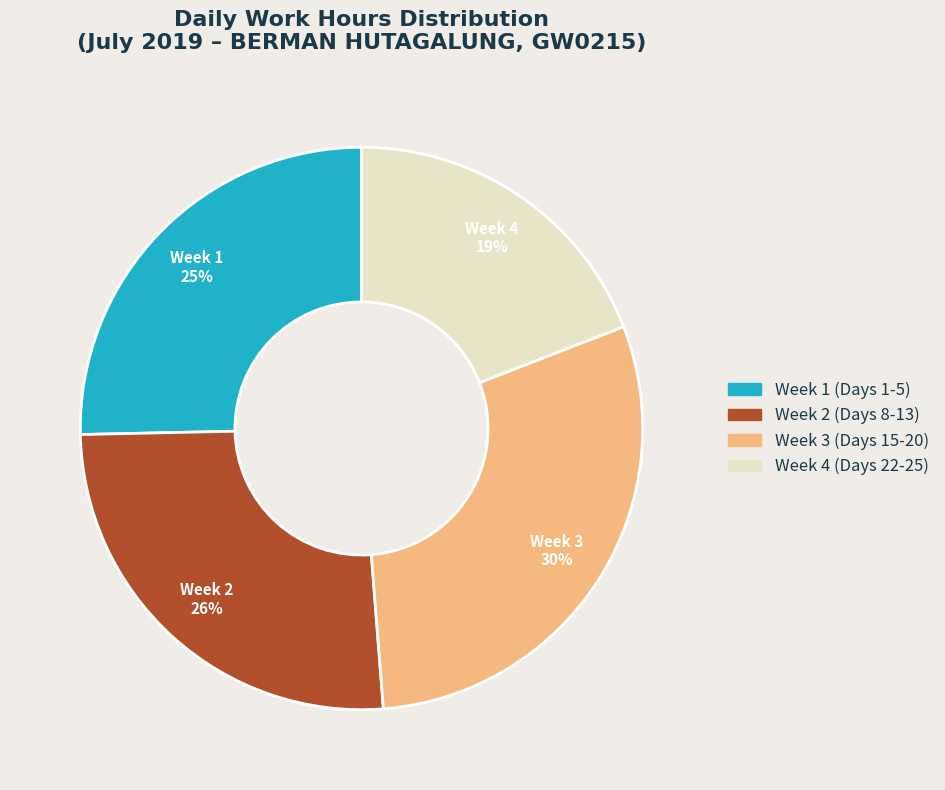

To the nearest percent, what is the difference between the largest and smallest slice percentages?

11%